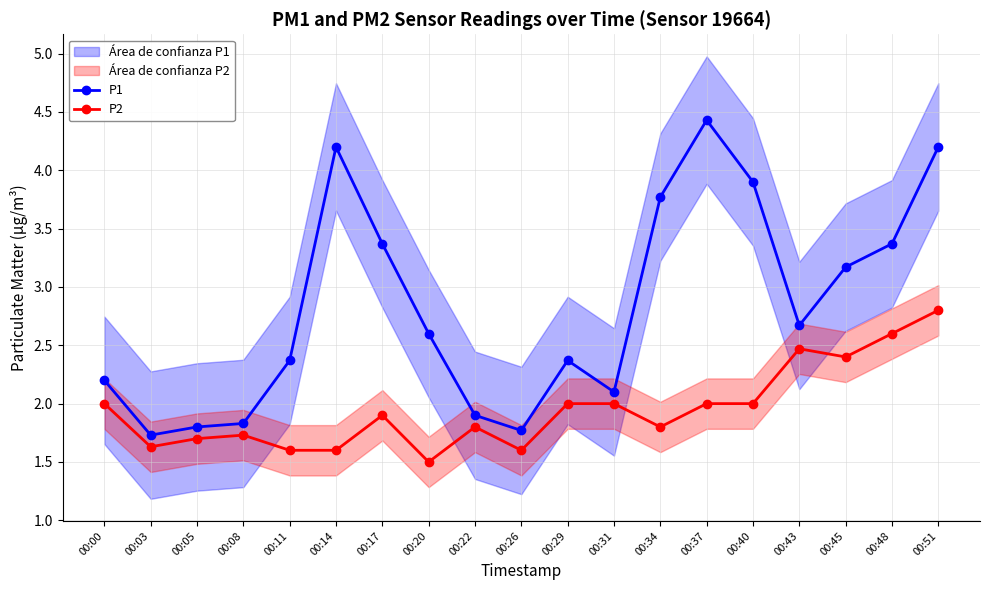

What is the difference between the maximum and second lowest values in the P2 series?

1.2